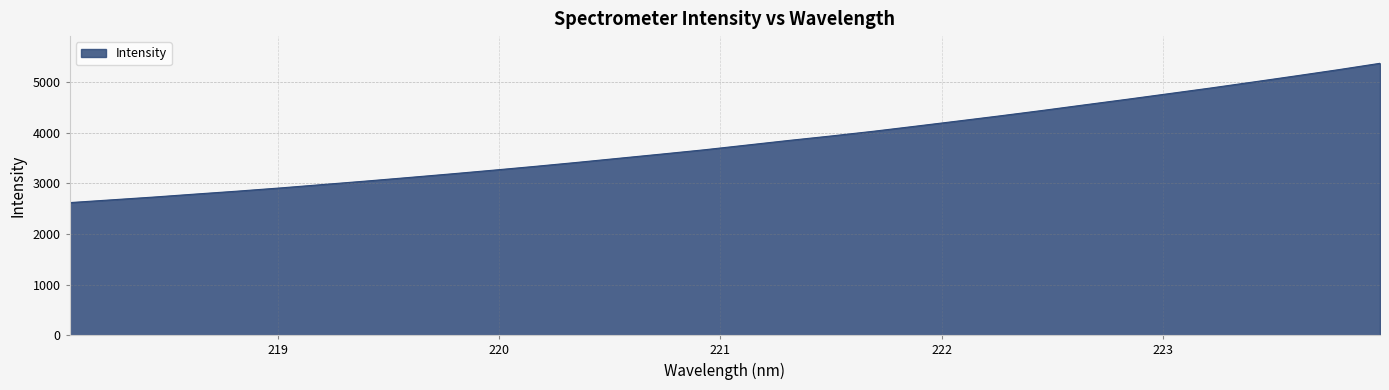

Does the chart have visible grid lines?

Yes